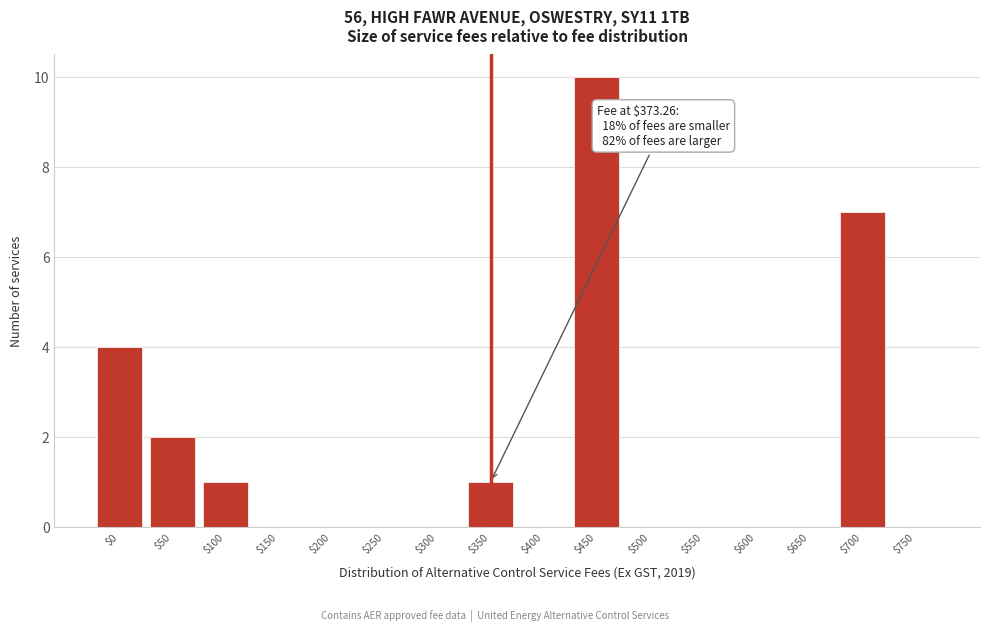

The chart shows a value of -7 at $500. True or false?

False